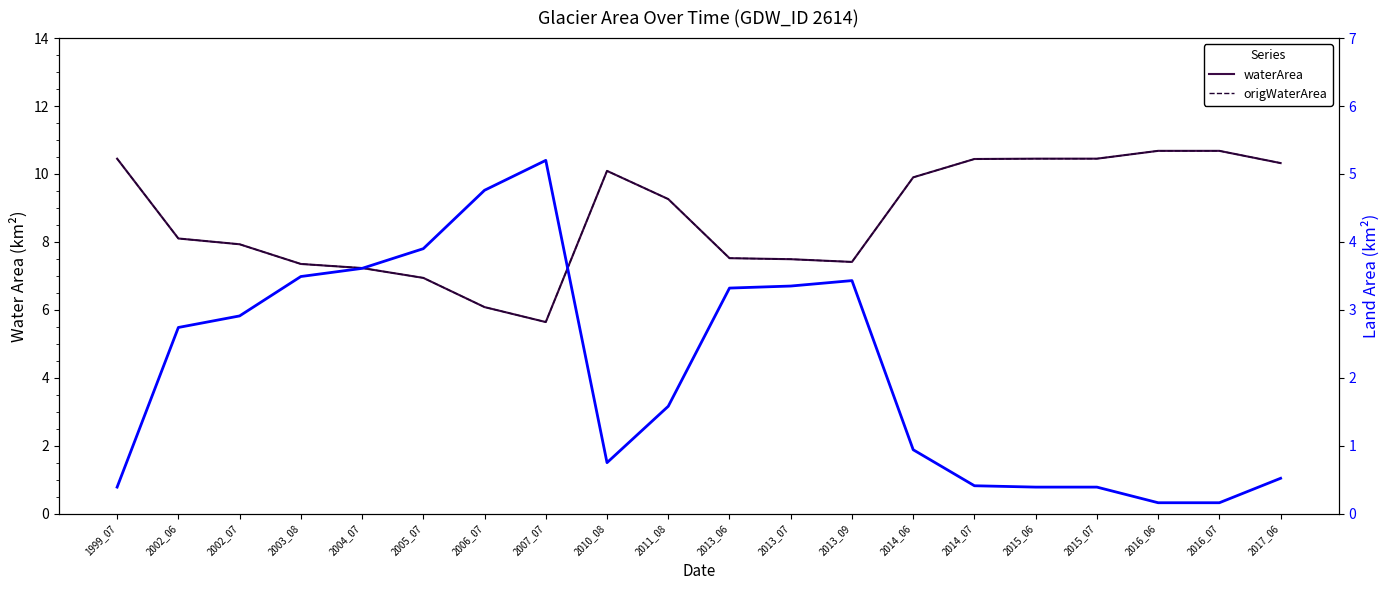

What is the maximum value shown in the chart?

10.7